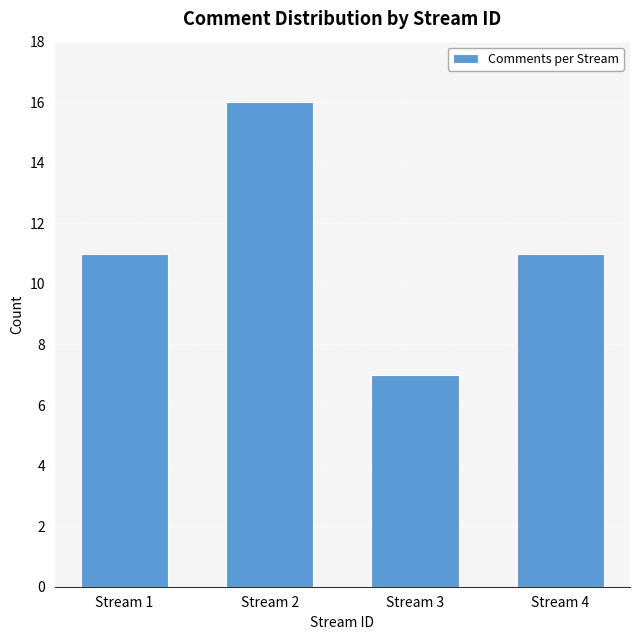

Reading left to right, transcribe all the data shown in this chart.

11	16	7	11